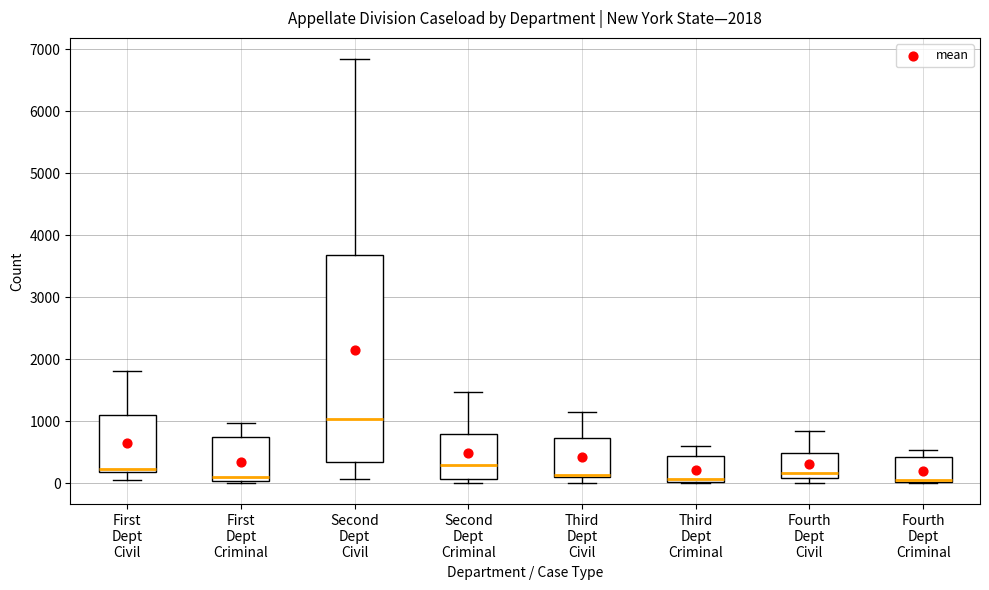

Reading left to right, transcribe this box plot: for each box, give where its median line is, the range the box spans, and where its two whiskers end, as read against the y-axis. The values are not printed on the chart, so give them approximately, as read against the axis.

First Dept Civil: median 200 (just above the box's lower edge), box 200 to 1100, whiskers 0 to 1800
First Dept Criminal: median 100, box 0 to 700, whiskers 0 to 1000
Second Dept Civil: median 1000, box 300 to 3700, whiskers 100 to 6800
Second Dept Criminal: median 300, box 100 to 800, whiskers 0 to 1500
Third Dept Civil: median 100 (just above the box's lower edge), box 100 to 700, whiskers 0 to 1200
Third Dept Criminal: median 100, box 0 to 400, whiskers 0 to 600
Fourth Dept Civil: median 200, box 100 to 500, whiskers 0 to 800
Fourth Dept Criminal: median 100, box 0 to 400, whiskers 0 to 500